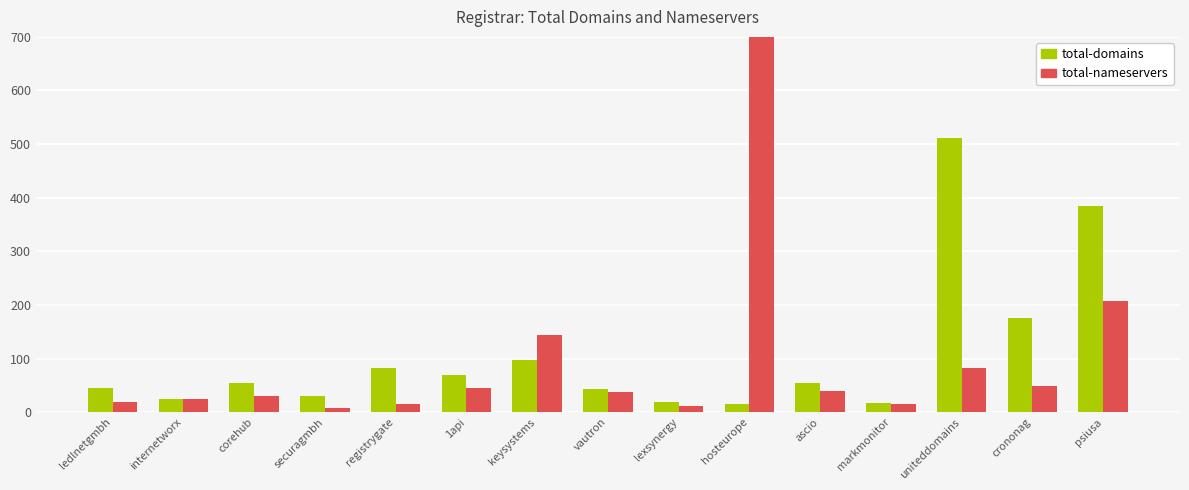

At which label does total-nameservers first exceed 38?

1api